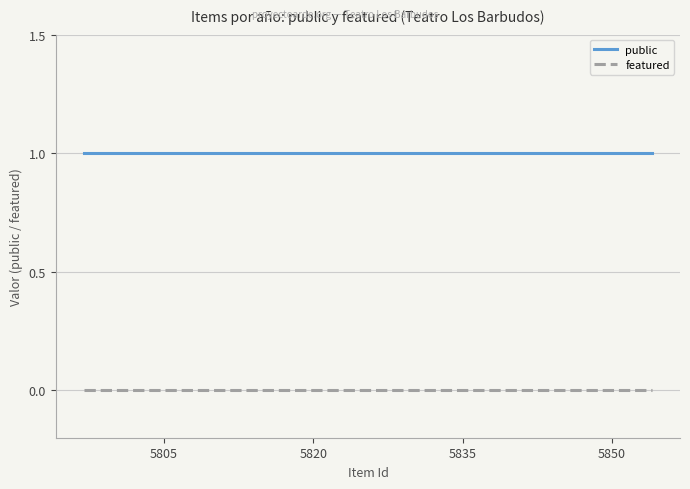

List the series in order of their overall mean, lowest first.

featured, public